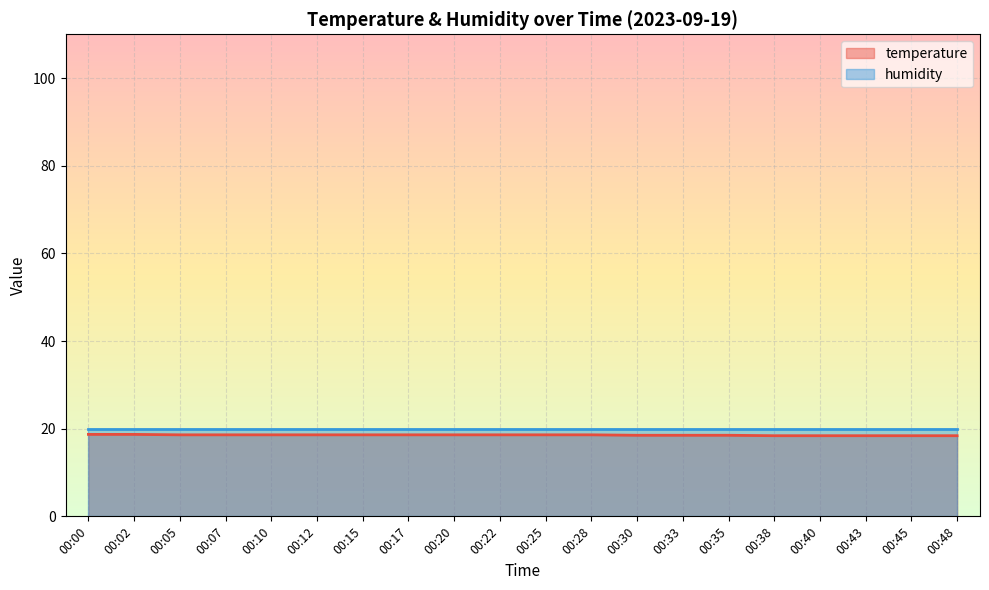

Reading left to right, list all the values displayed in this chart.

18.7	18.7	18.6	18.6	18.6	18.6	18.6	18.6	18.6	18.6	18.6	18.6	18.5	18.5	18.5	18.4	18.4	18.4	18.4	18.4